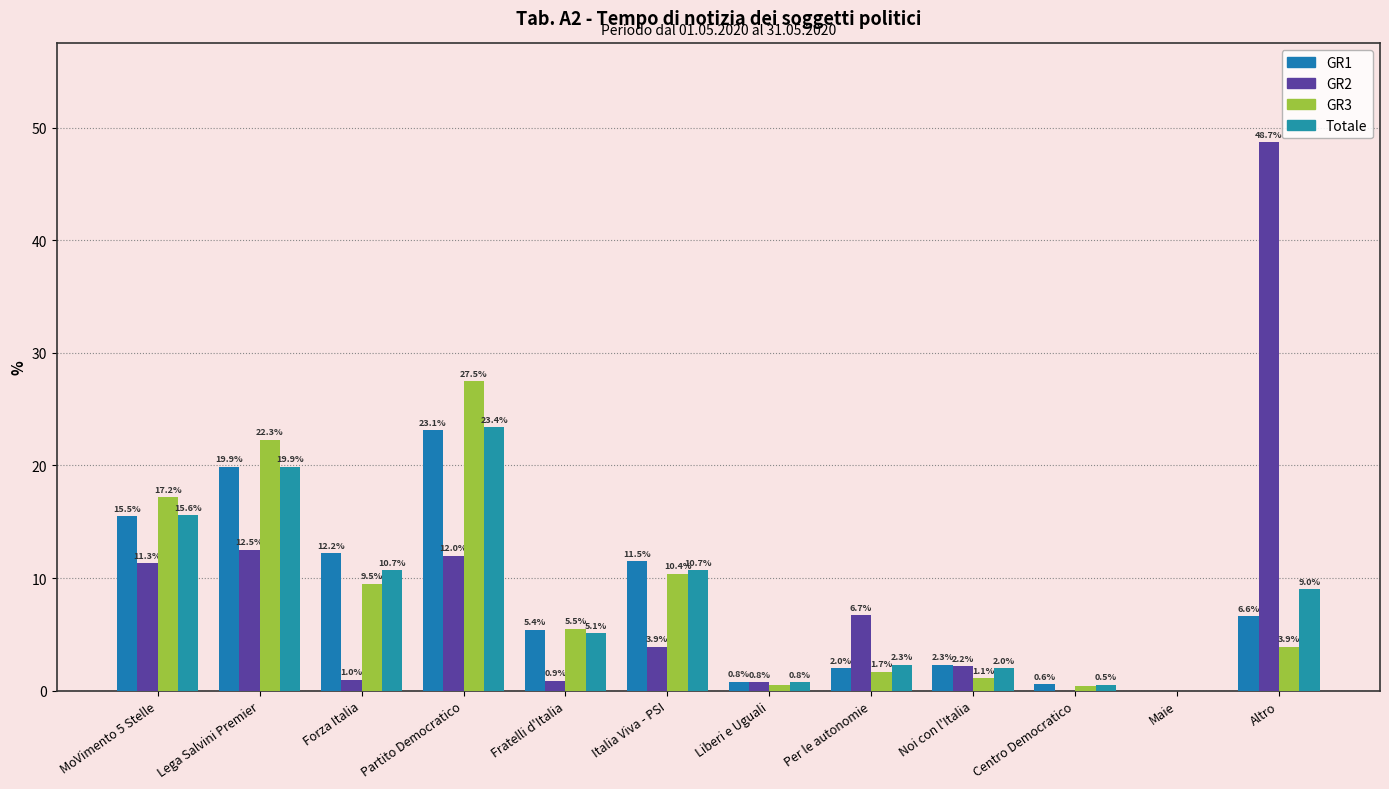

How many series are shown in this chart?

4